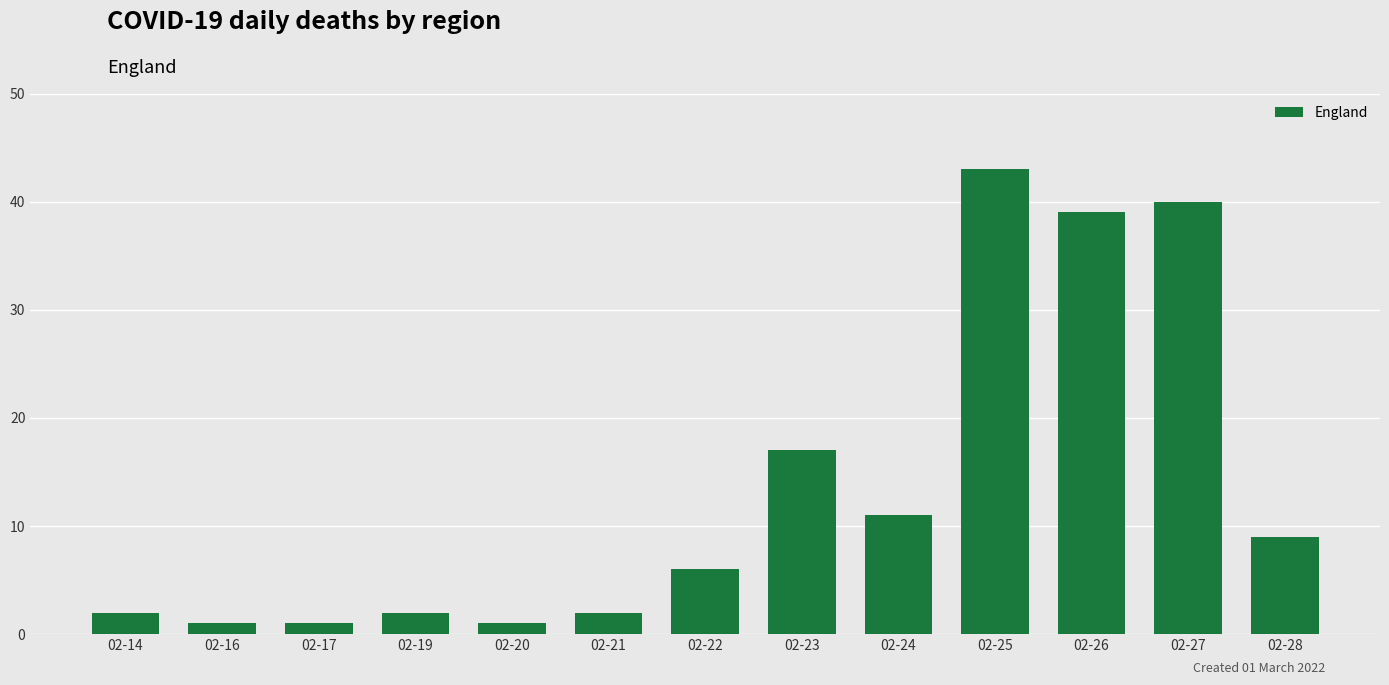

Which label corresponds to the largest value in the chart?

02-25